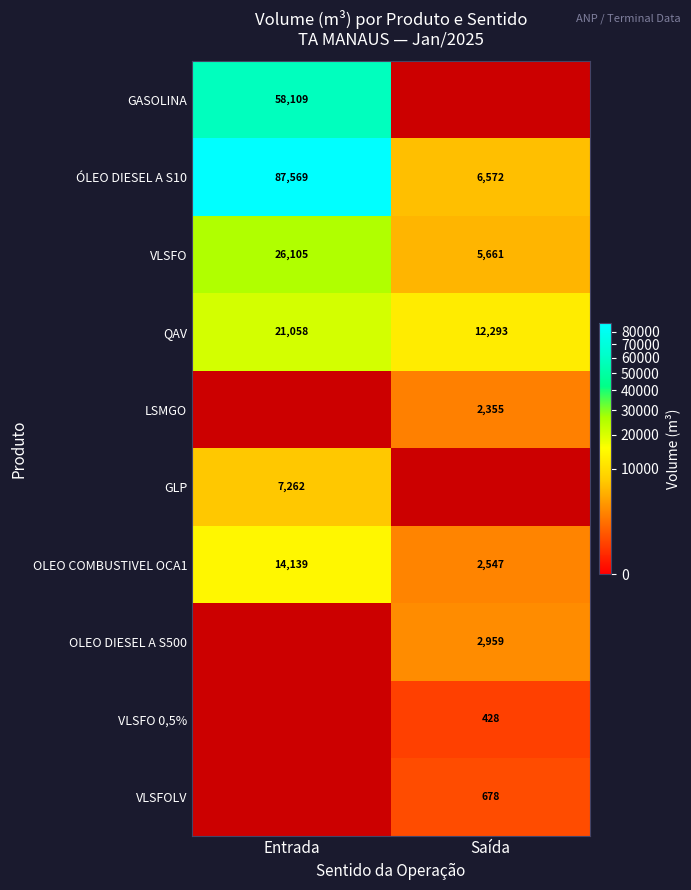

Is the value of VLSFOLV at Saída greater than the value of ÓLEO DIESEL A S10 at Saída?

No